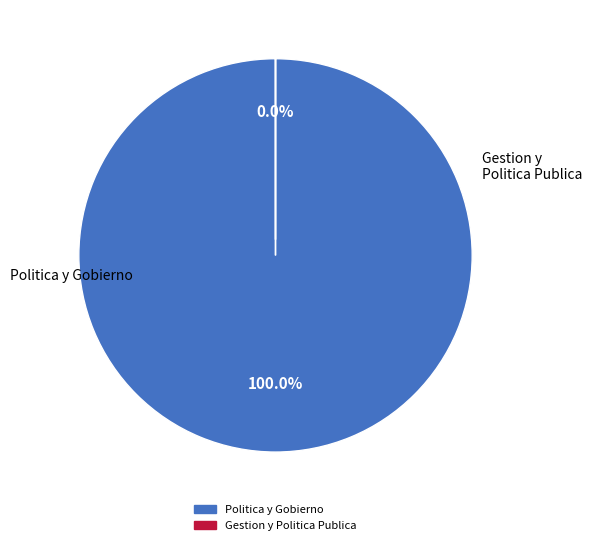

To the nearest percent, what is the average slice percentage?

50%